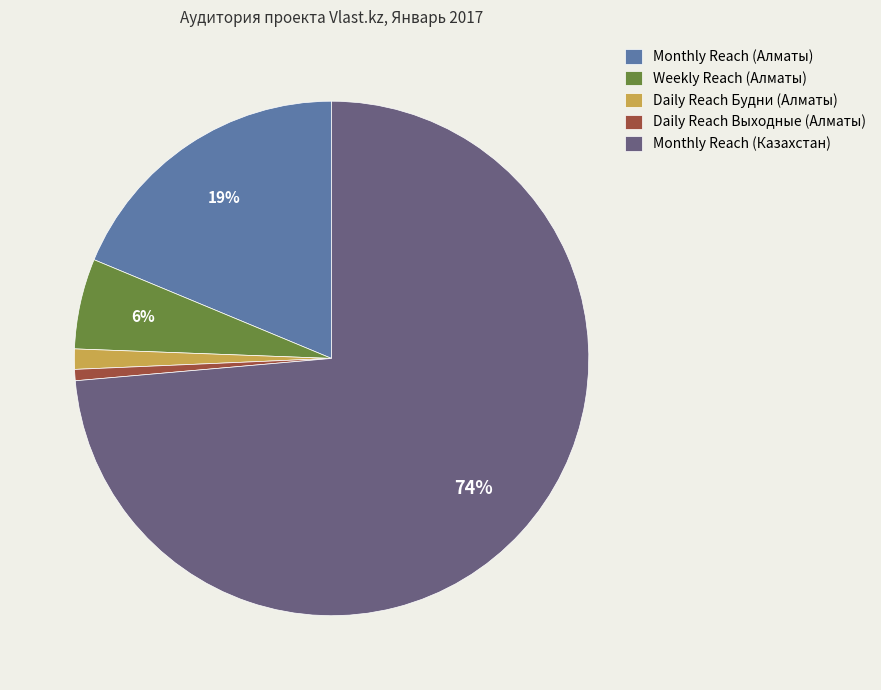

To the nearest percent, what is the difference between the Weekly Reach (Алматы) and Monthly Reach (Алматы) slice percentages?

13%